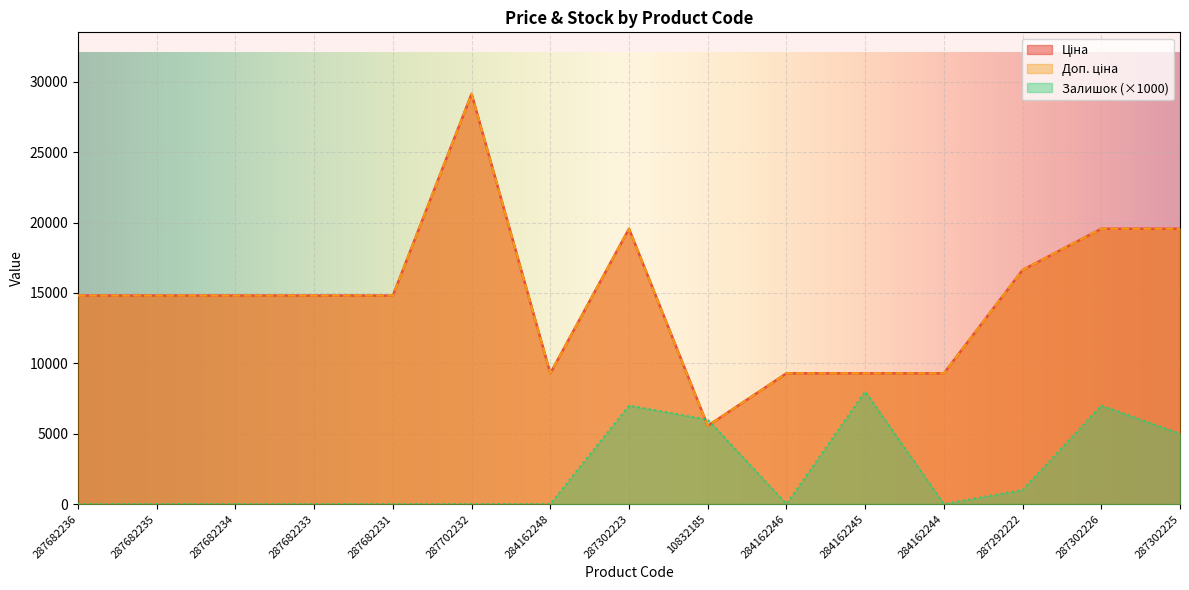

Which series changed the most between 287702232 and 284162248?

Ціна